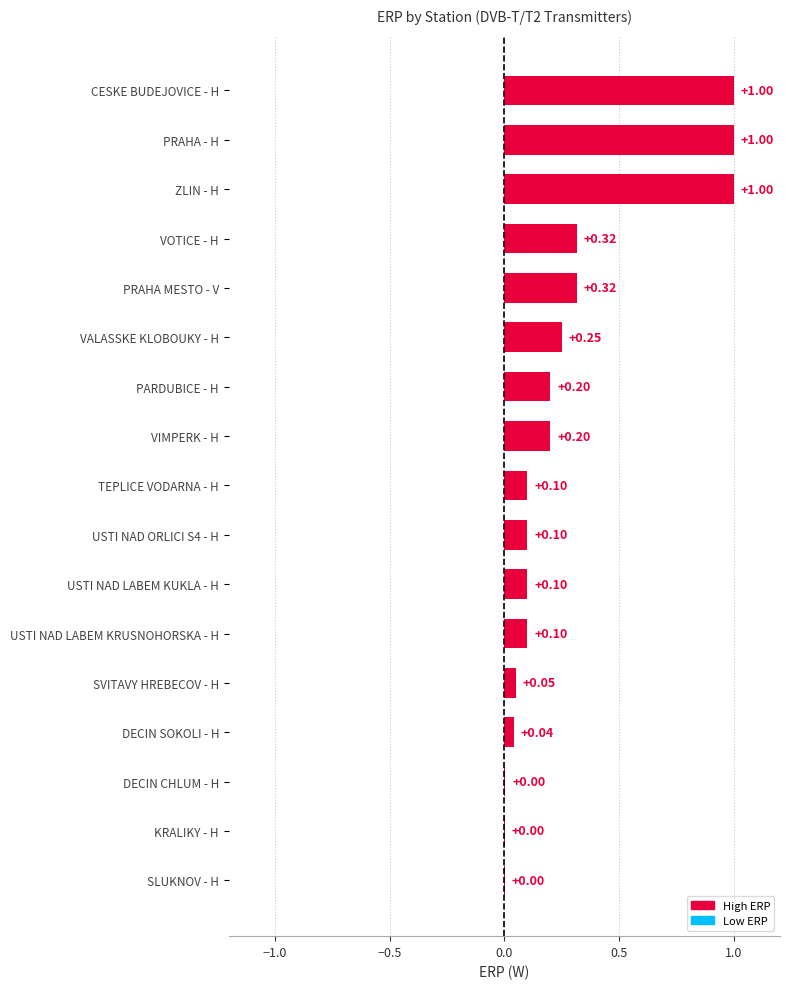

Does the chart contain stacked bars?

No